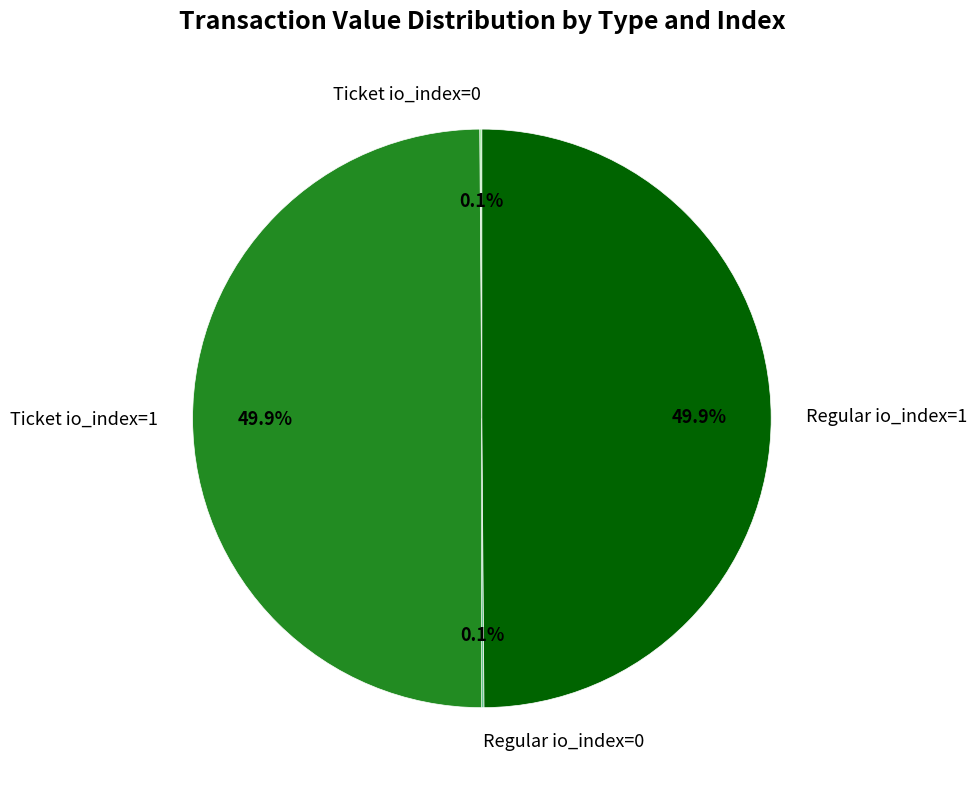

Do Regular io_index=1 and Ticket io_index=1 together represent more than half of the pie?

Yes